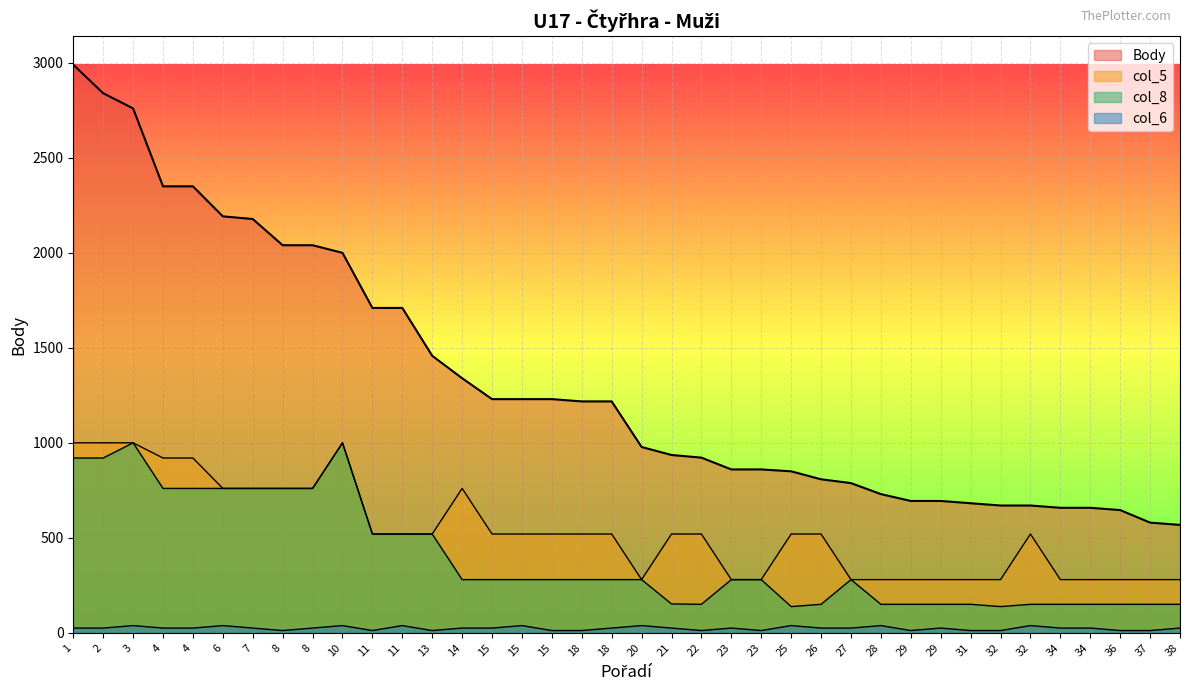

What is the difference between the second highest and second lowest values in the col_6 series?

26